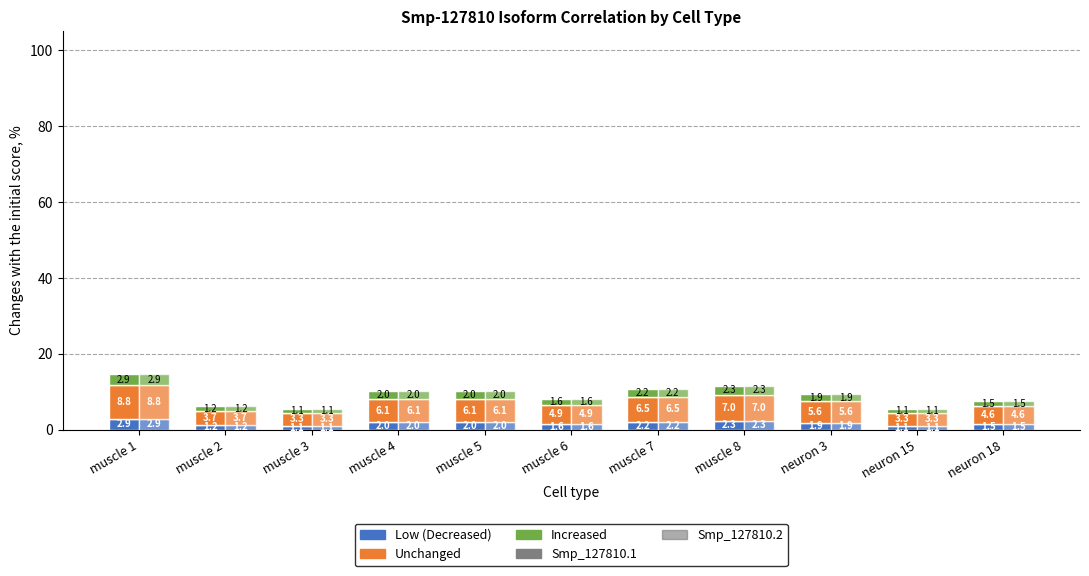

Reading left to right, extract all data points from this chart.

Smp_127810.1 – Low: muscle 1=2.9	muscle 2=1.2	muscle 3=1.1	muscle 4=2.0	muscle 5=2.0	muscle 6=1.6	muscle 7=2.2	muscle 8=2.3	neuron 3=1.9	neuron 15=1.1	neuron 18=1.5
Smp_127810.1 – Mid: muscle 1=8.8	muscle 2=3.7	muscle 3=3.3	muscle 4=6.1	muscle 5=6.1	muscle 6=4.9	muscle 7=6.5	muscle 8=7.0	neuron 3=5.6	neuron 15=3.3	neuron 18=4.6
Smp_127810.1 – High: muscle 1=2.9	muscle 2=1.2	muscle 3=1.1	muscle 4=2.0	muscle 5=2.0	muscle 6=1.6	muscle 7=2.2	muscle 8=2.3	neuron 3=1.9	neuron 15=1.1	neuron 18=1.5
Smp_127810.2 – Low: muscle 1=2.9	muscle 2=1.2	muscle 3=1.1	muscle 4=2.0	muscle 5=2.0	muscle 6=1.6	muscle 7=2.2	muscle 8=2.3	neuron 3=1.9	neuron 15=1.1	neuron 18=1.5
Smp_127810.2 – Mid: muscle 1=8.8	muscle 2=3.7	muscle 3=3.3	muscle 4=6.1	muscle 5=6.1	muscle 6=4.9	muscle 7=6.5	muscle 8=7.0	neuron 3=5.6	neuron 15=3.3	neuron 18=4.6
Smp_127810.2 – High: muscle 1=2.9	muscle 2=1.2	muscle 3=1.1	muscle 4=2.0	muscle 5=2.0	muscle 6=1.6	muscle 7=2.2	muscle 8=2.3	neuron 3=1.9	neuron 15=1.1	neuron 18=1.5